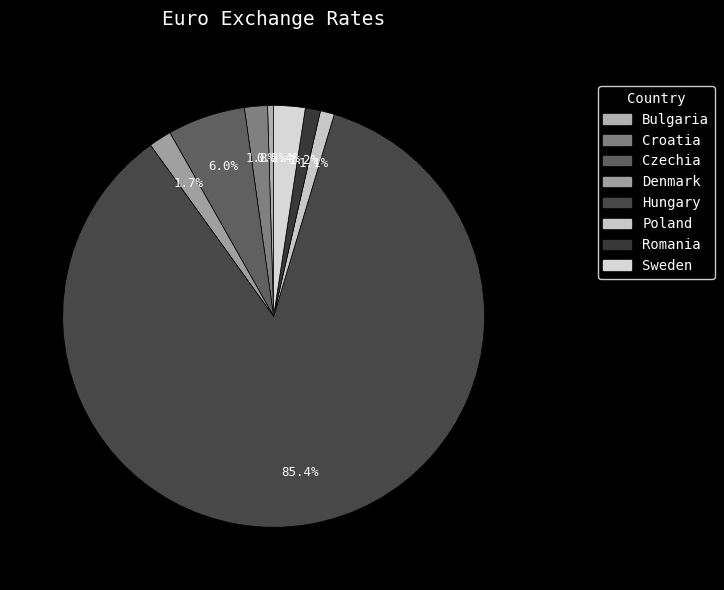

The Bulgaria slice represents 0% of the pie. True or false?

True